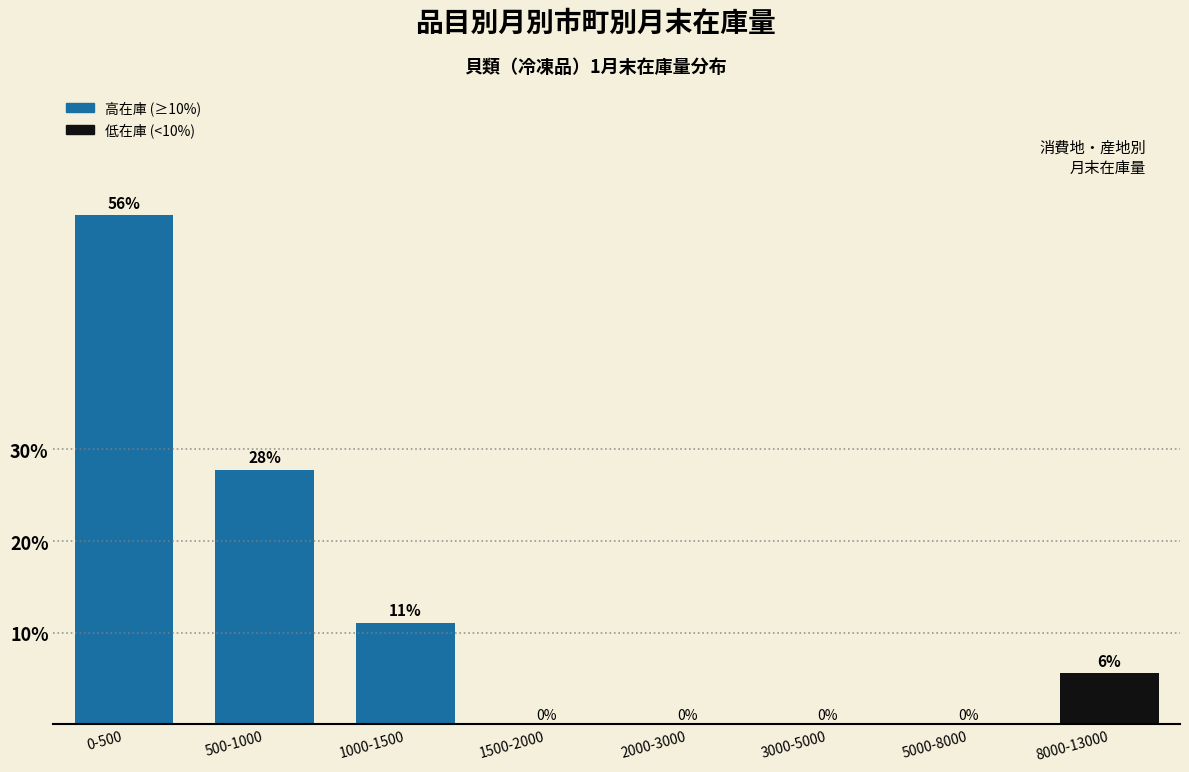

Where is the data nearest to the value 27?

500-1000